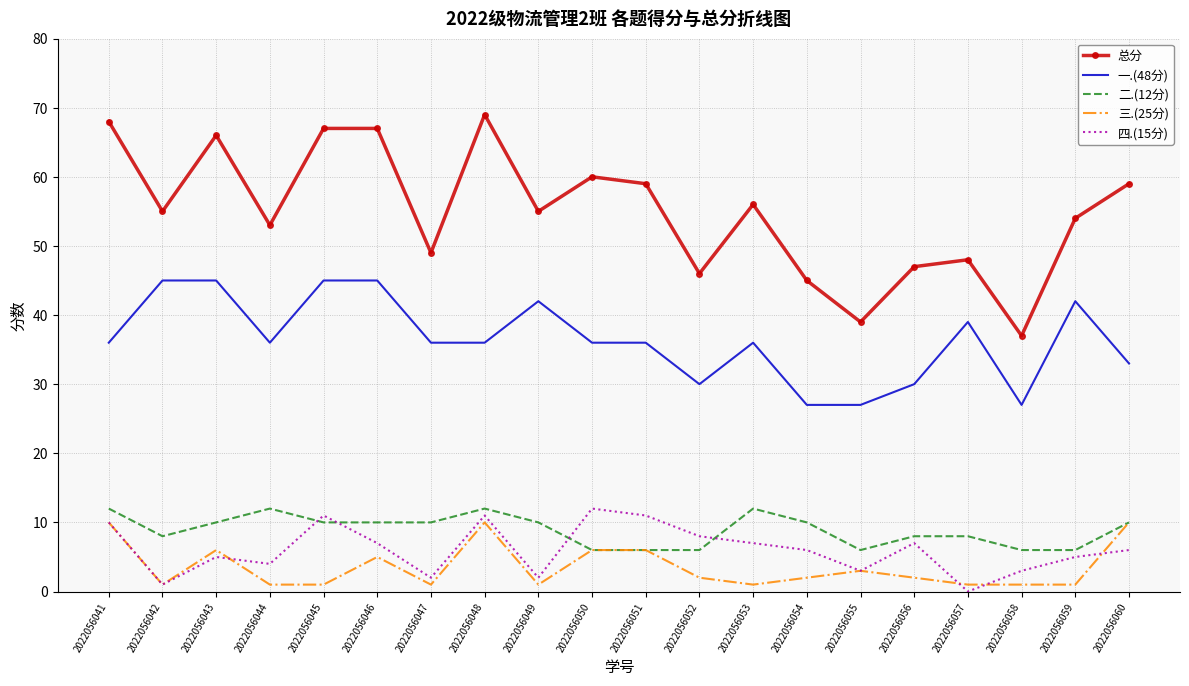

What is the greatest value displayed?

69